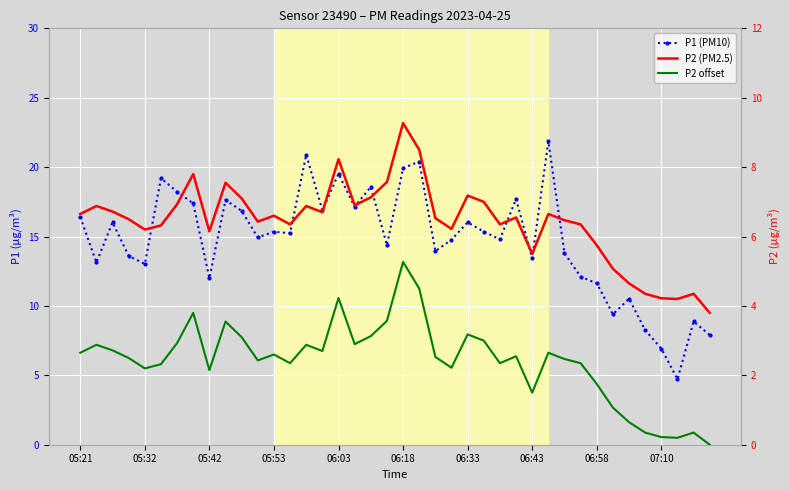

True or false: P2 offset and P1 (PM10) cross at least once.

False